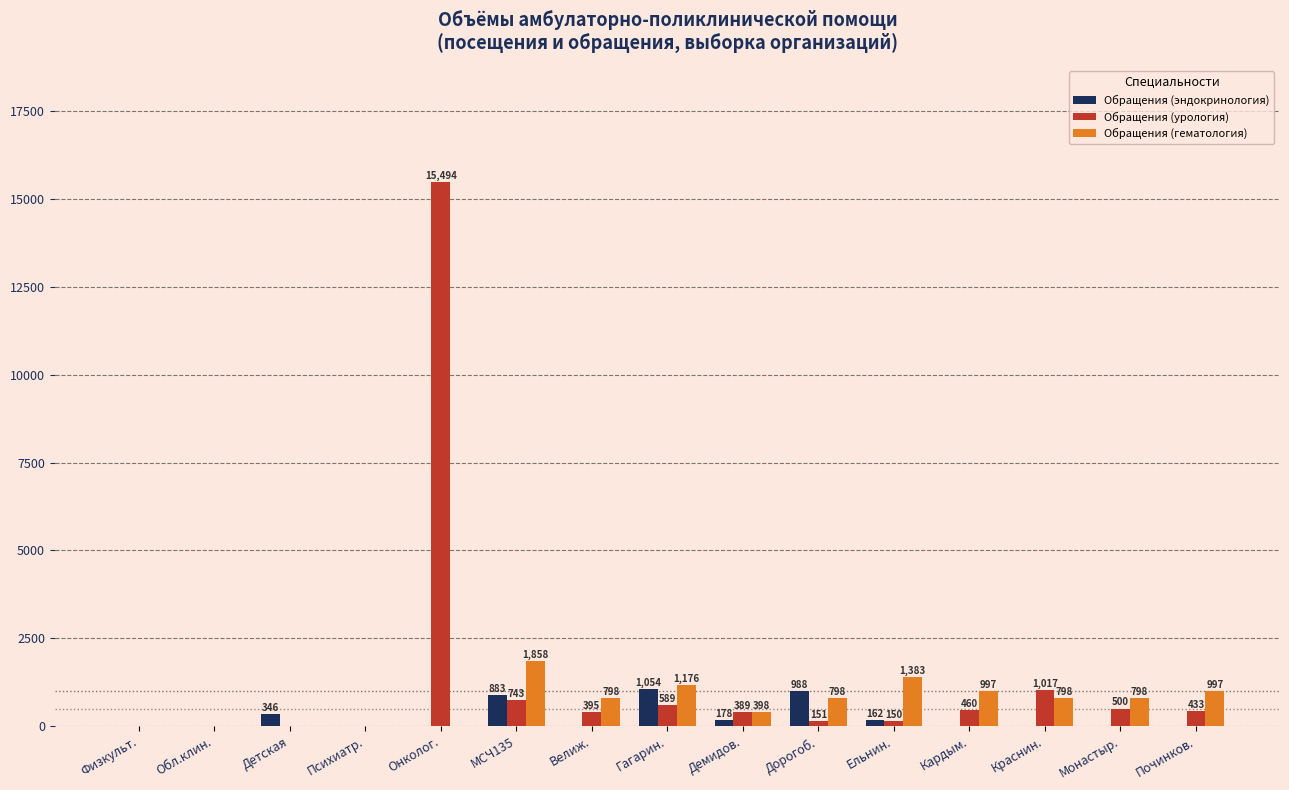

At which category is the sum across all series the highest?

Онколог.